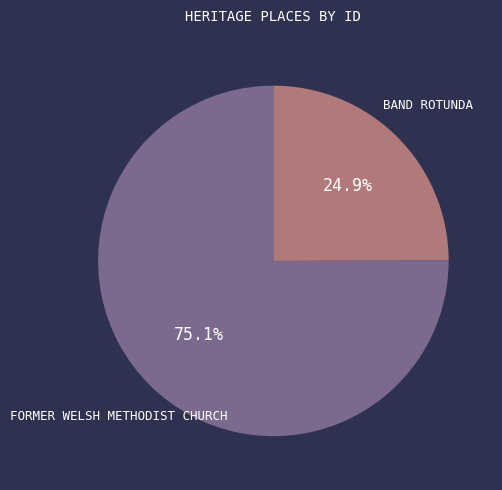

Is there any slice that represents more than half of the pie?

Yes